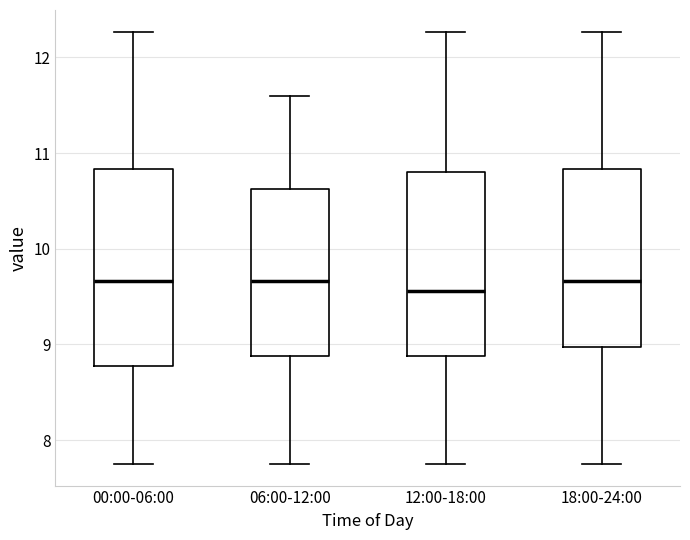

Reading left to right, transcribe this box plot: for each box, give where its median line is, the range the box spans, and where its two whiskers end, as read against the y-axis. The values are not printed on the chart, so give them approximately, as read against the axis.

00:00-06:00: median 9.7, box 8.8 to 10.8, whiskers 7.8 to 12.3
06:00-12:00: median 9.7, box 8.9 to 10.6, whiskers 7.8 to 11.6
12:00-18:00: median 9.6, box 8.9 to 10.8, whiskers 7.8 to 12.3
18:00-24:00: median 9.7, box 9.0 to 10.8, whiskers 7.8 to 12.3